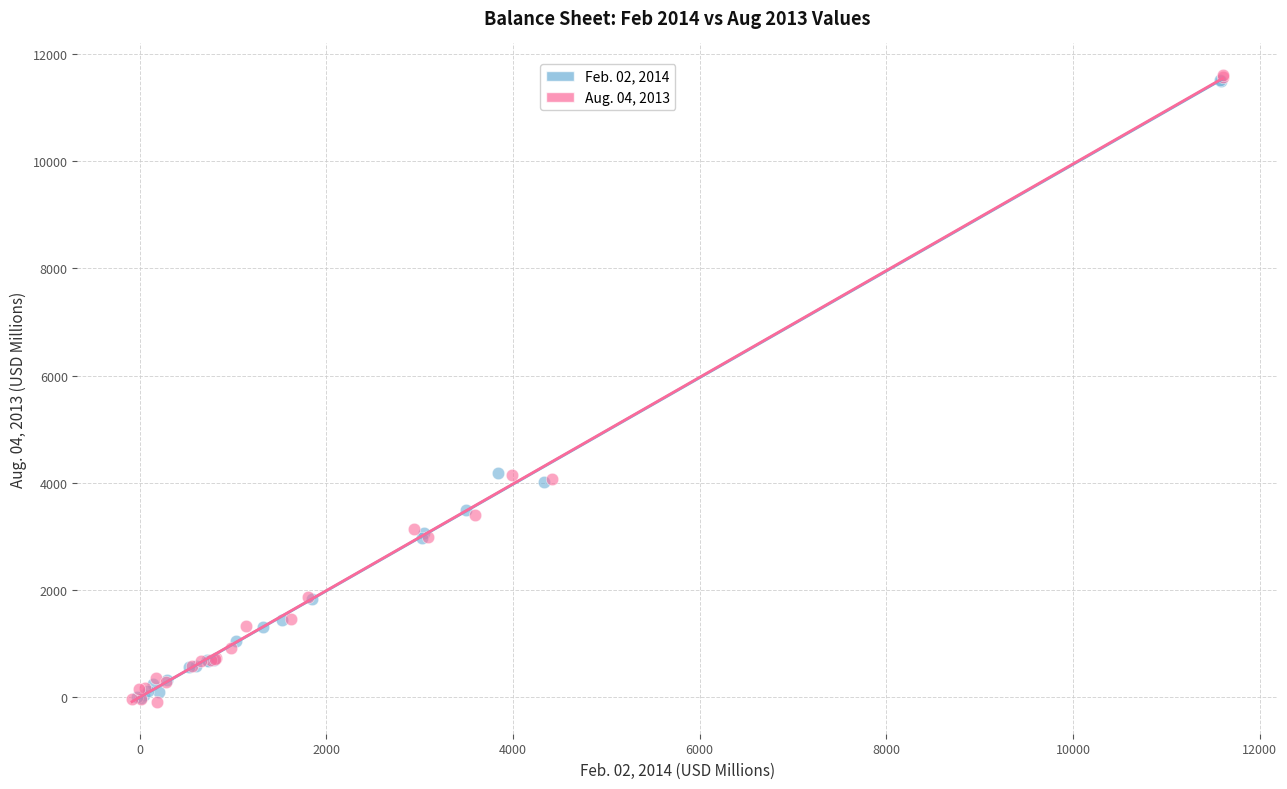

Which series has the largest Y range (max minus min)?

Aug. 04, 2013